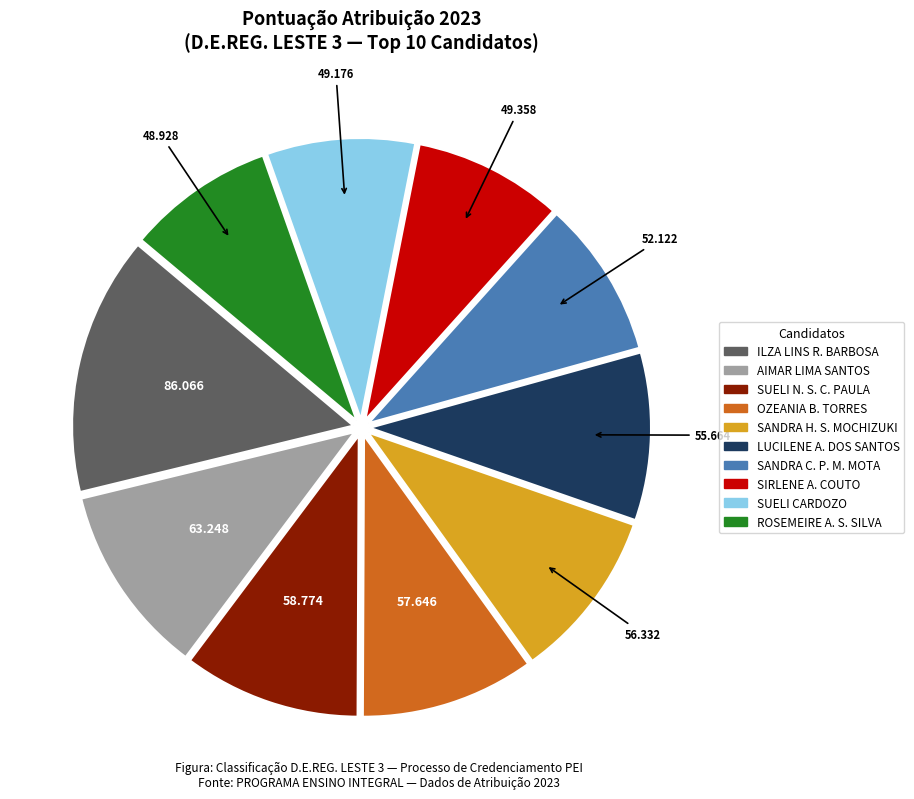

Is there a majority slice in this chart?

No